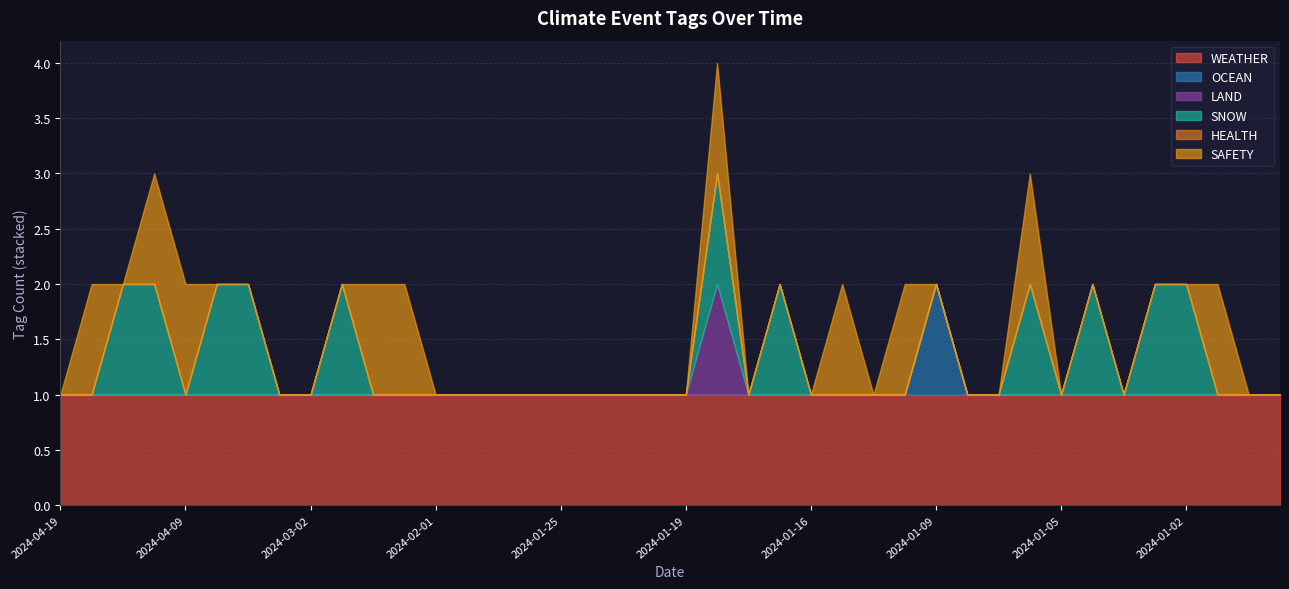

What is the maximum value for SAFETY?

1